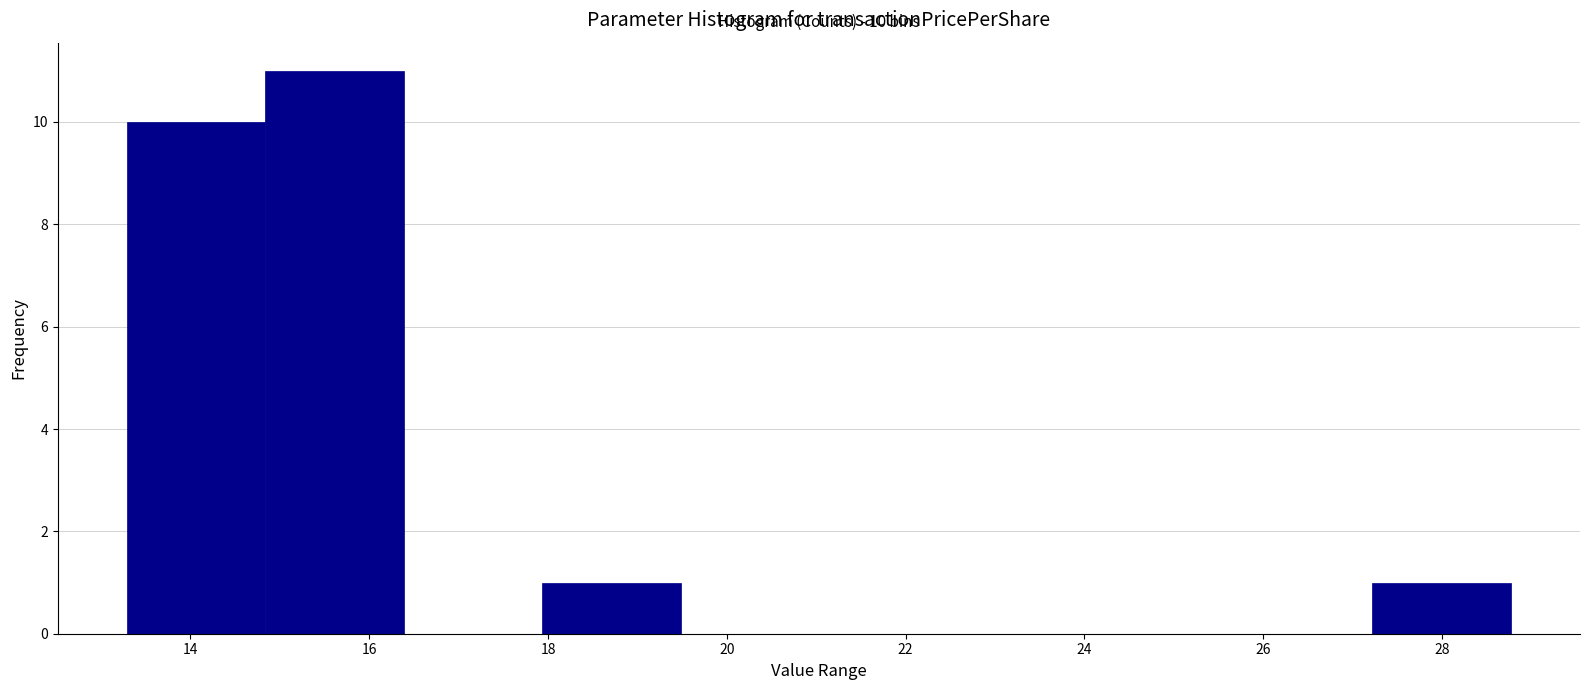

Over which range of the x-axis is the bar tallest?

14.8 to 16.4